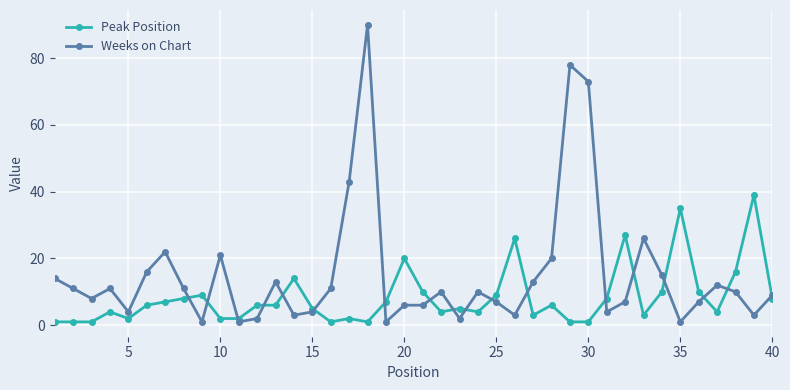

How many categories are shown in the chart?

40